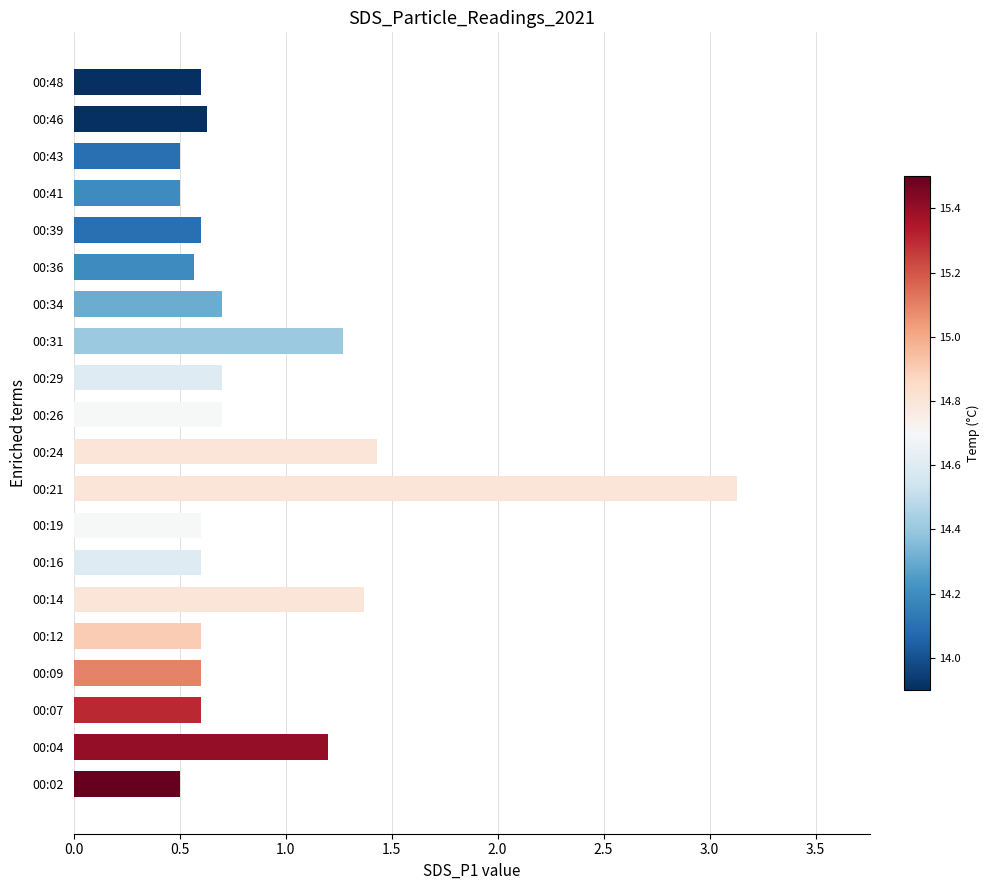

What is the minimum value shown in the chart?

0.5